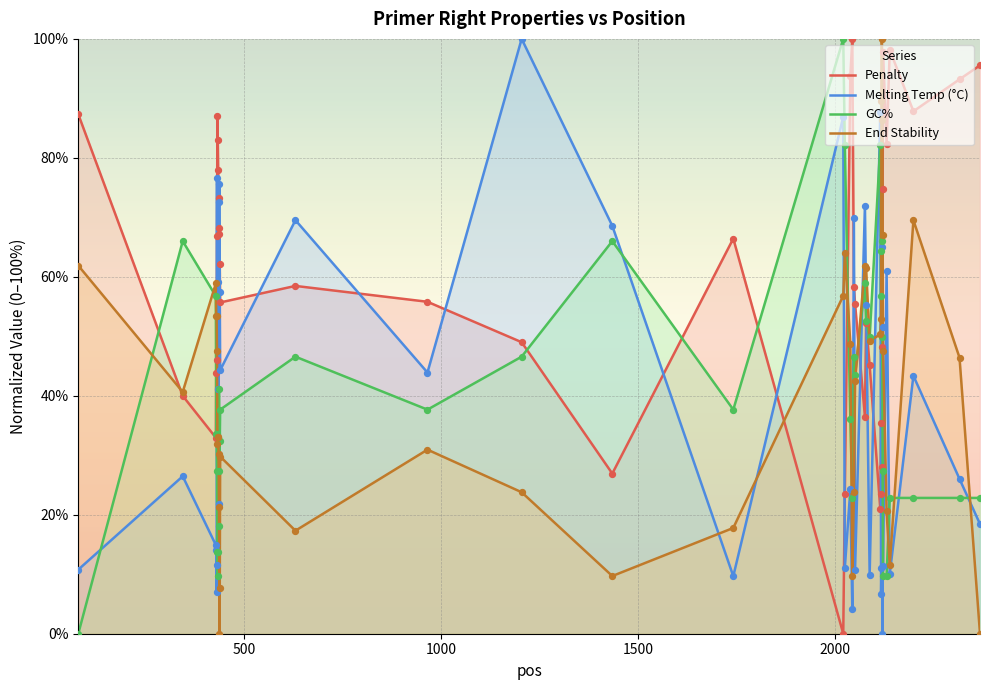

Which series has the largest total across all categories?

Penalty